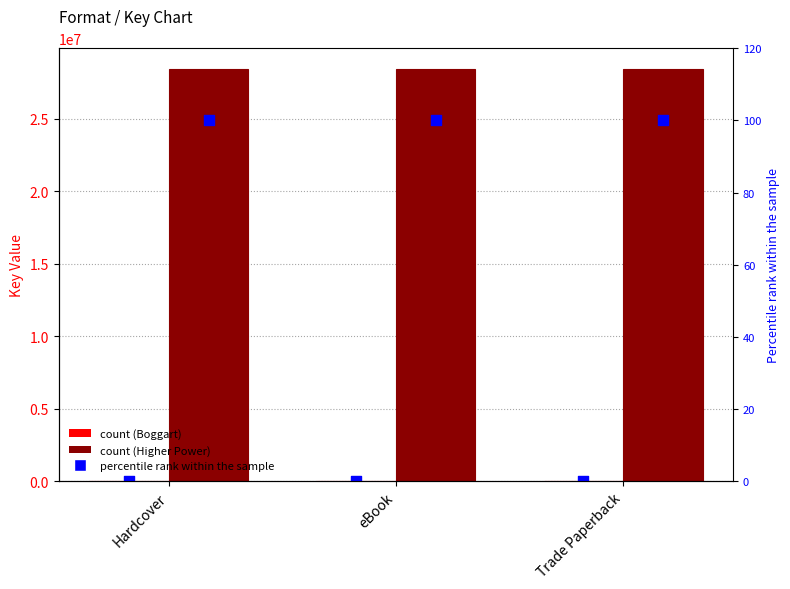

Is the value of Boggart % rank at eBook greater than the value of Boggart (Key=5685) at Hardcover?

No